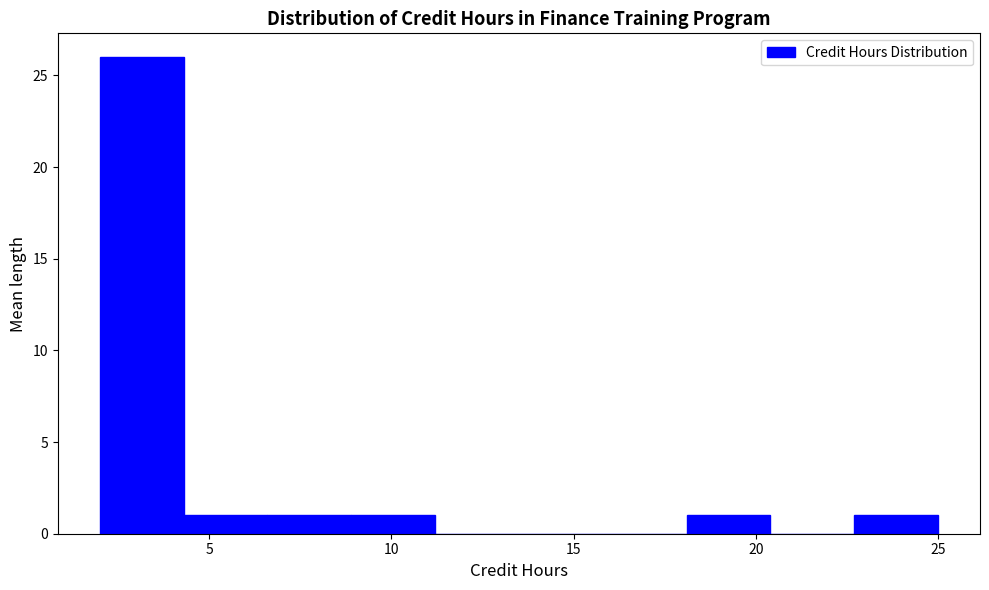

How tall is the bar that spans 4.3 to 6.6 on the x-axis? Neither the bar edges nor the heights are printed on the chart, so give them approximately, as read against the axes.

1